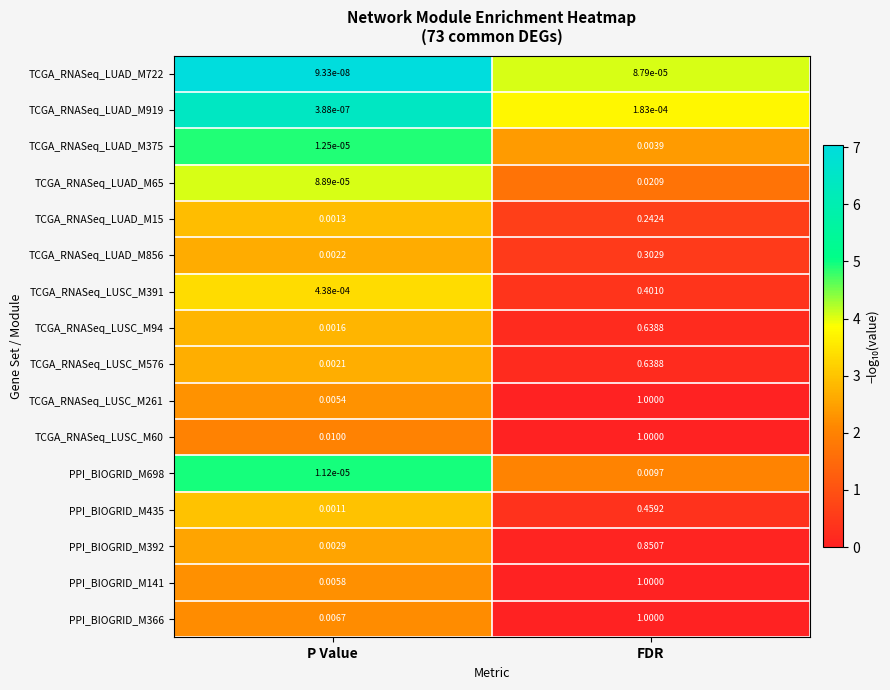

How many data points does each series have?

2